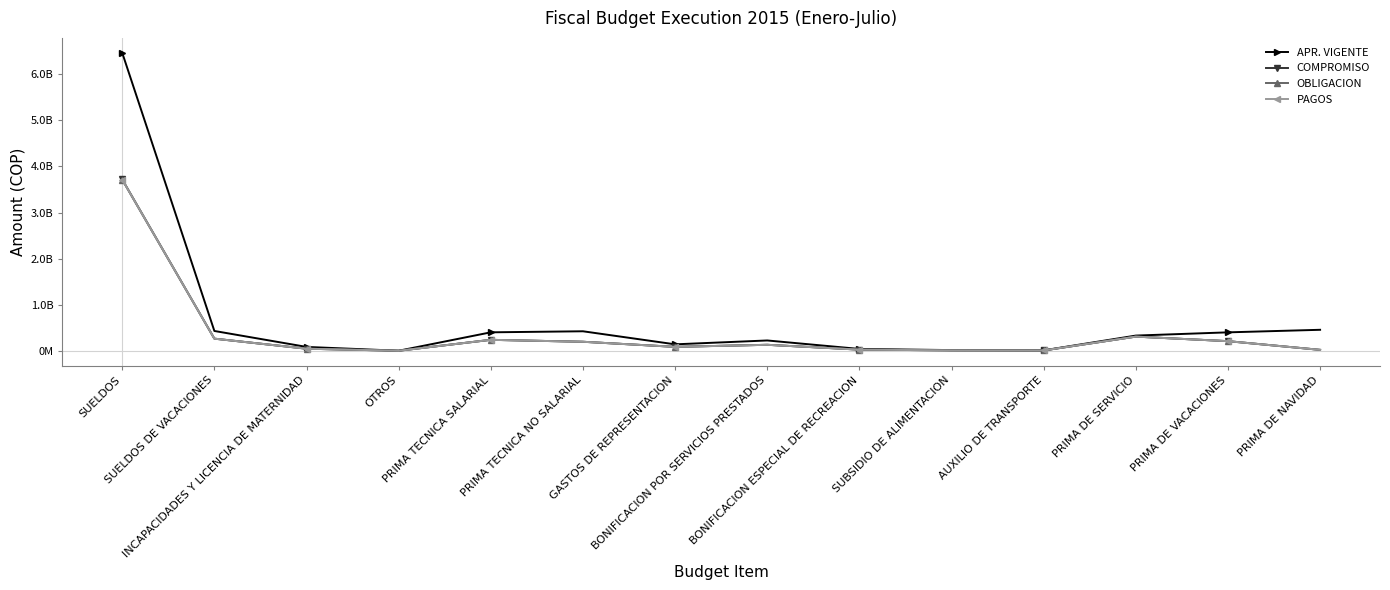

Is this an area chart (filled region under the line)?

No